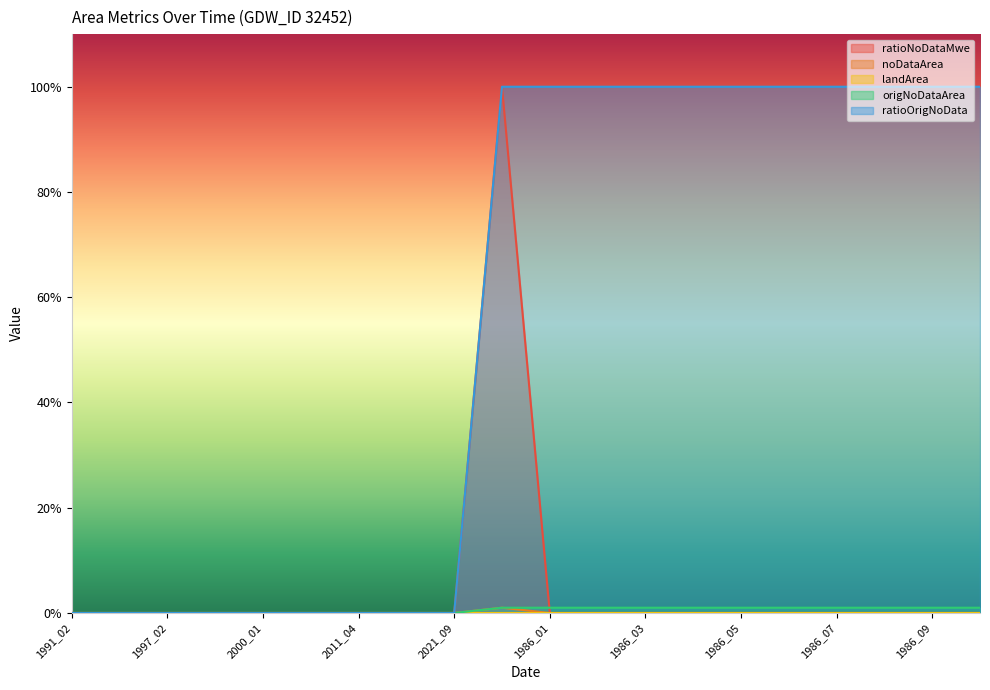

True or false: ratioOrigNoData has more than 2 points higher than both neighbors.

False